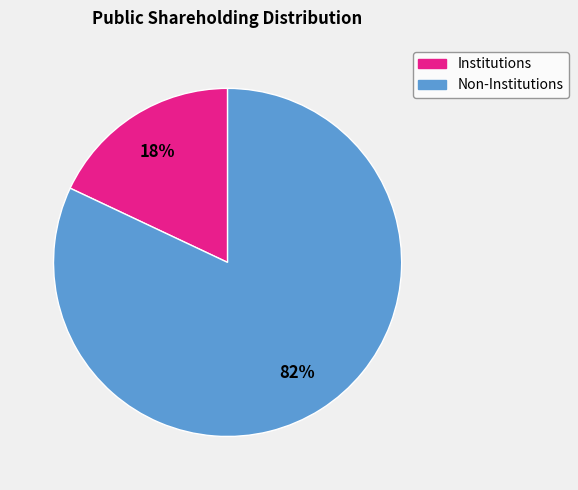

To the nearest percent, what portion does Non-Institutions represent?

82%